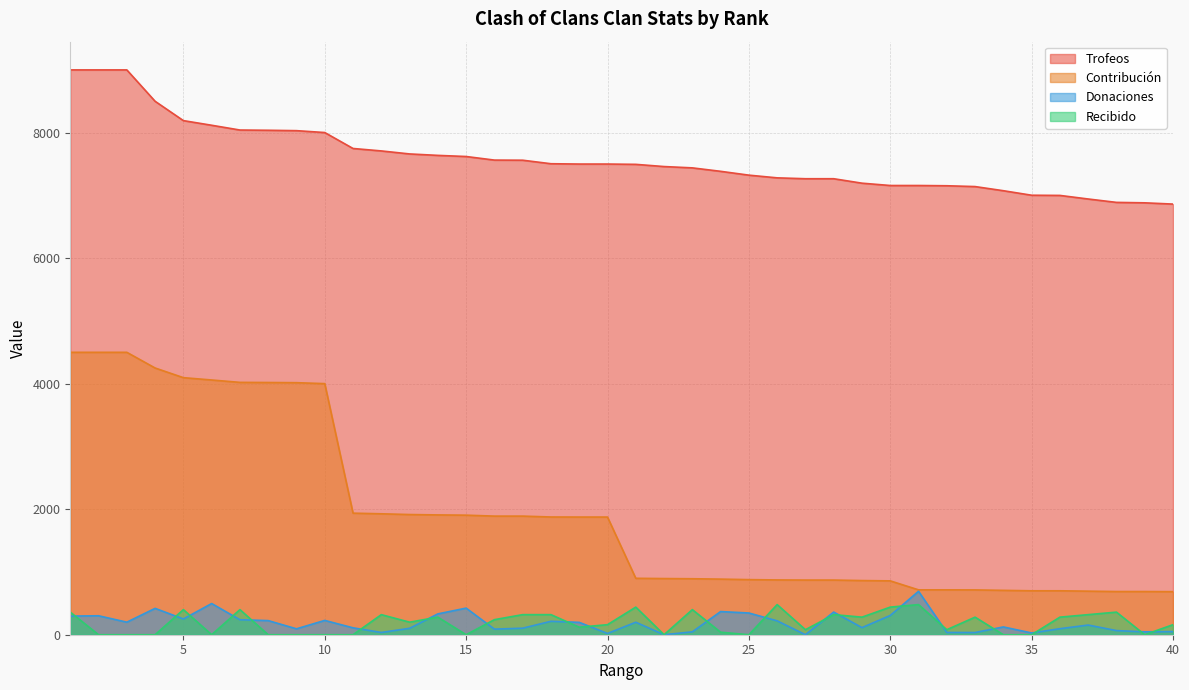

True or false: Contribución and Trofeos cross at least once.

False